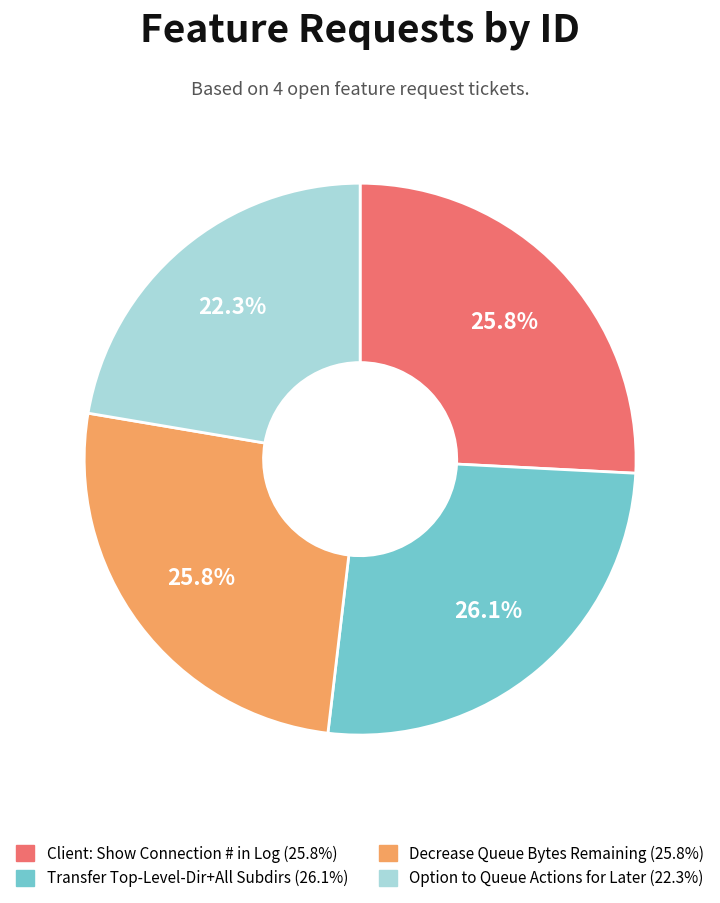

Combined, what portion of the pie is Client: Show Connection # in Log and Decrease Queue Bytes Remaining?

51.6%